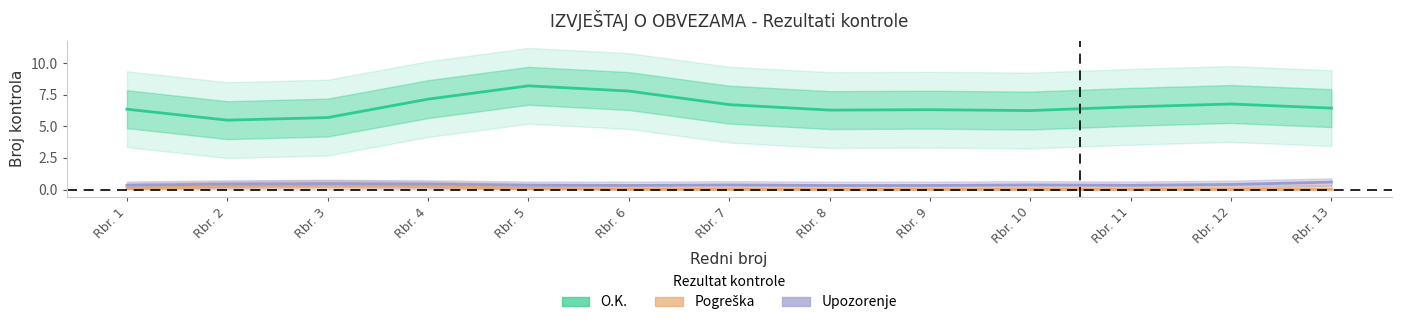

Which series has the widest spread of values?

O.K.